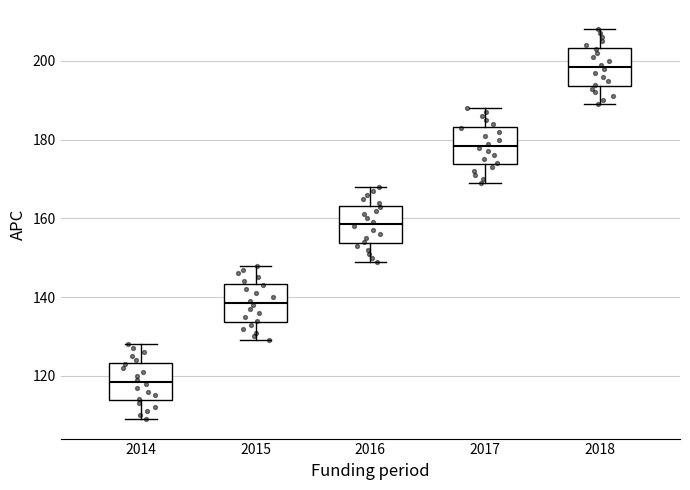

Where is the upper edge of the box at x = 2017 on the y-axis? The values are not printed on the chart, so give them approximately, as read against the axis.

184